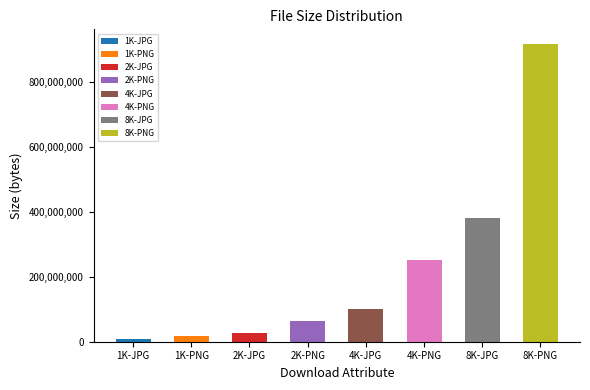

Is it true that the value at 8K-PNG is 915764442?

True